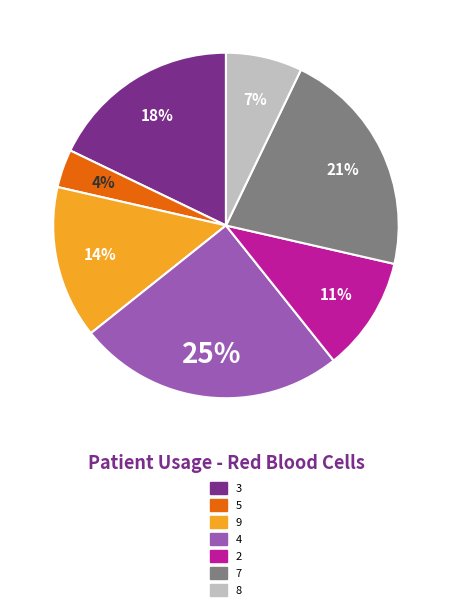

Is there a majority slice in this chart?

No